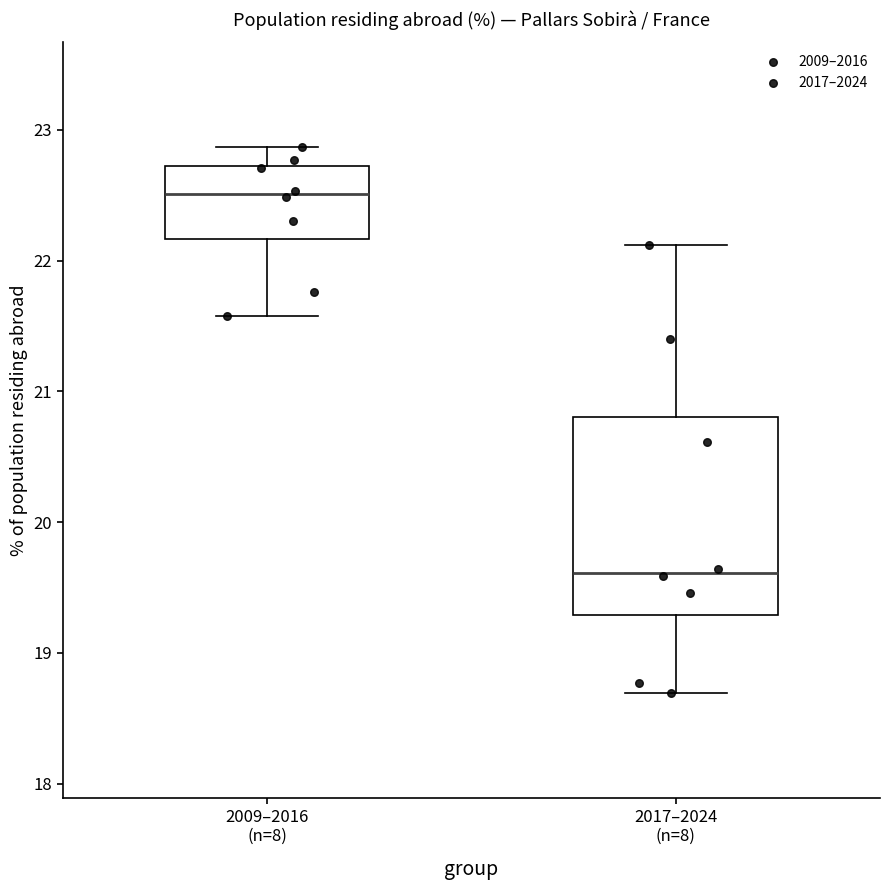

Where does the median line of the box for 2017–2024 (n=8) sit on the y-axis? The values are not printed on the chart, so give them approximately, as read against the axis.

19.6